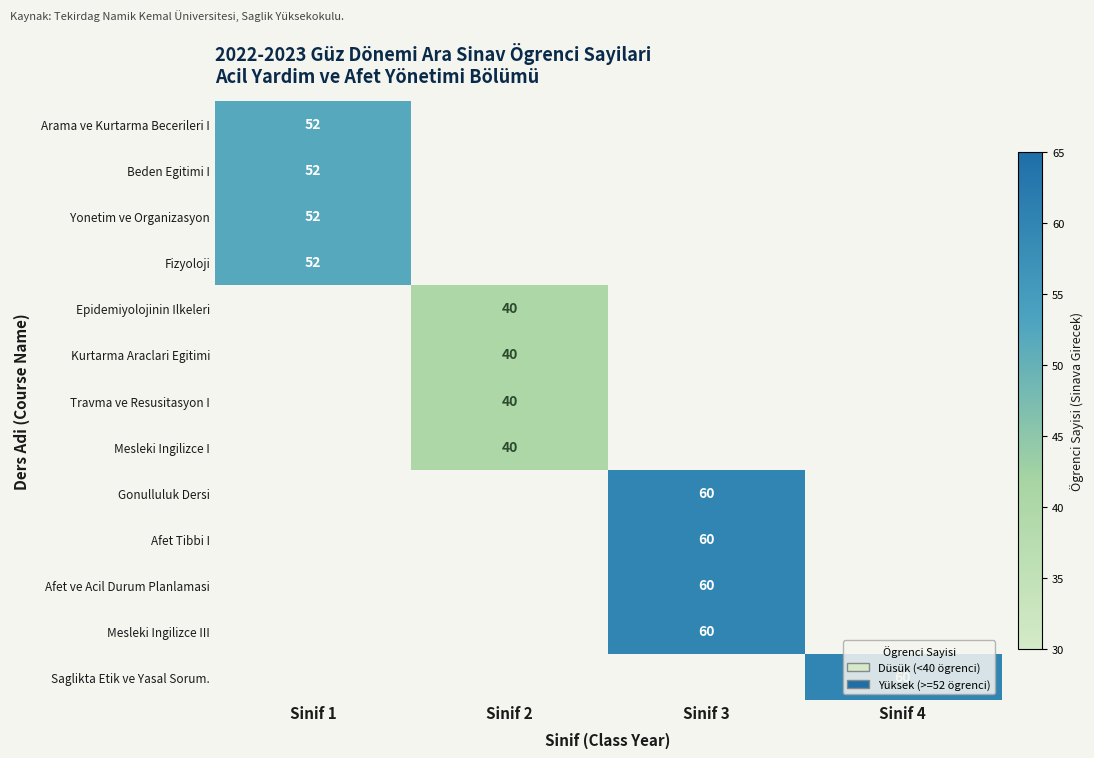

Is it true that Afet Tibbi I equals 60 at Sinif 3?

True